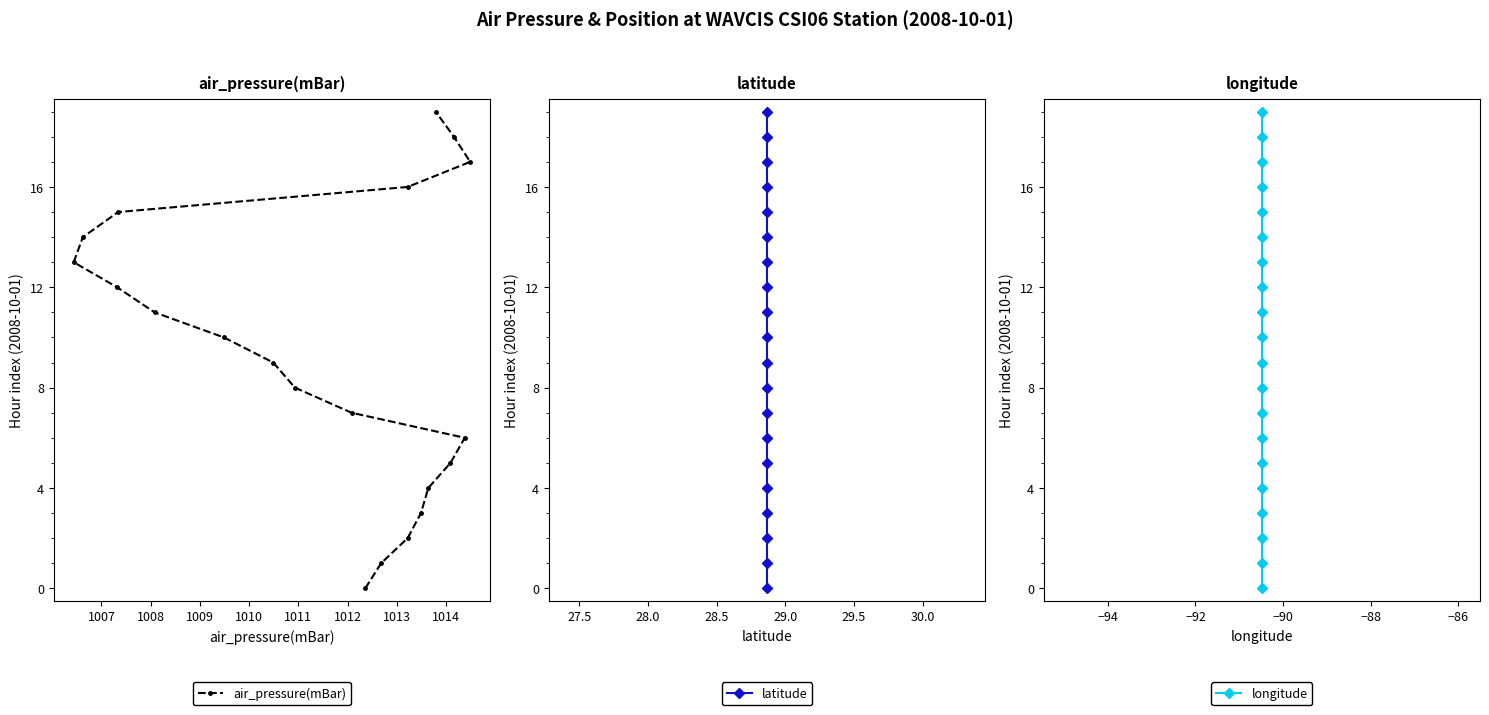

True or false: air_pressure(mBar) and latitude intersect in this chart.

False